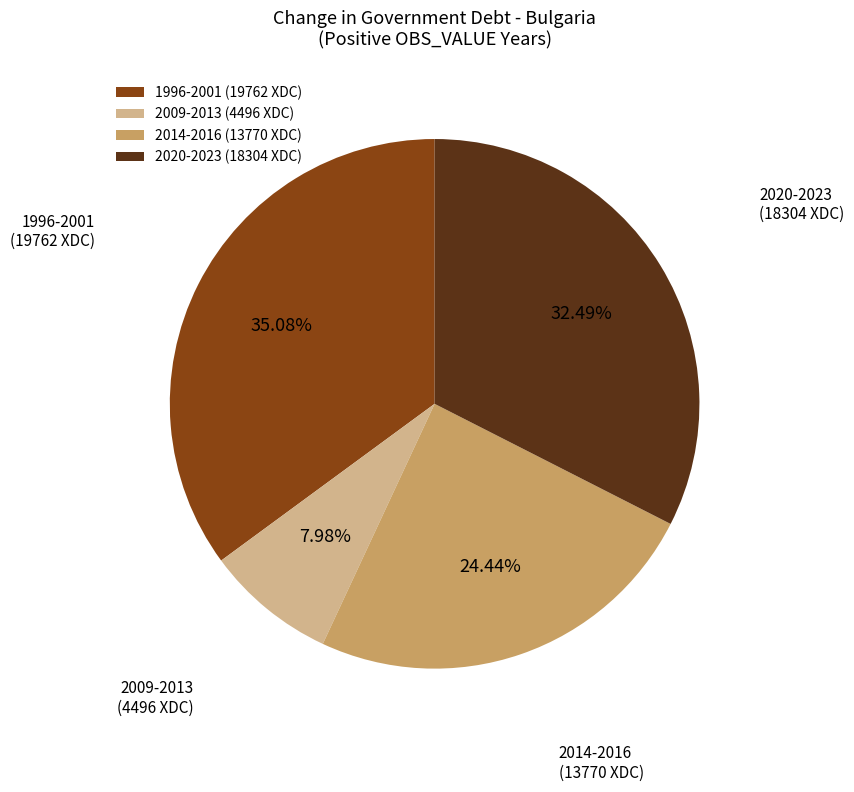

Does 2020-2023 (18304 XDC) represent more than half of the total?

No